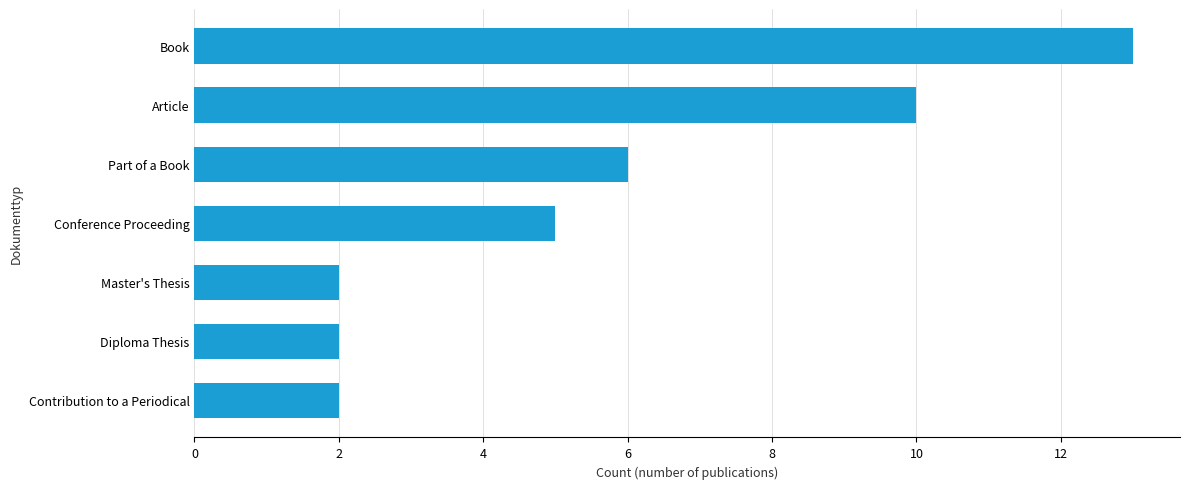

True or false: the data shows 13 at Book.

True